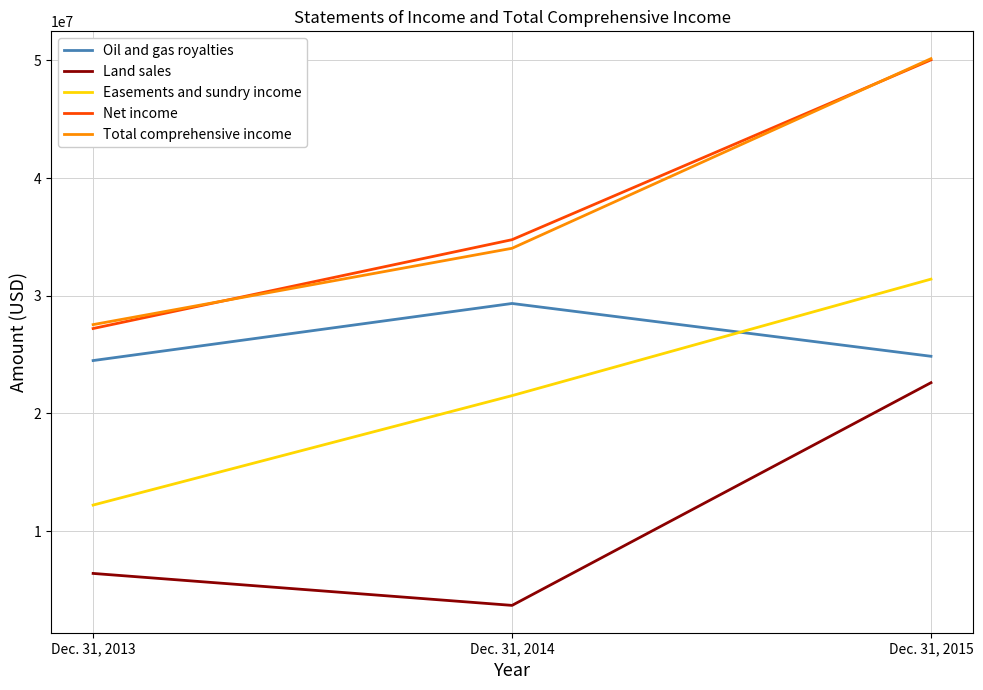

How many Easements and sundry income values are between 12220187 and 31413158?

3